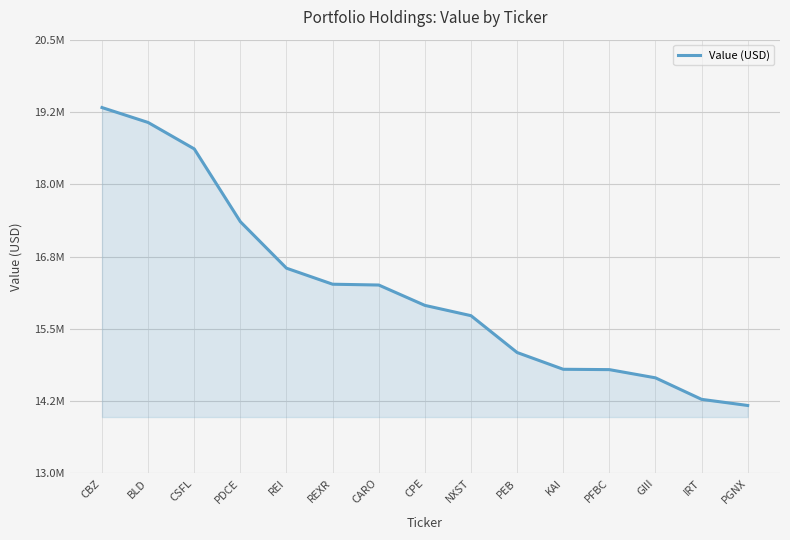

Does the chart have visible grid lines?

Yes